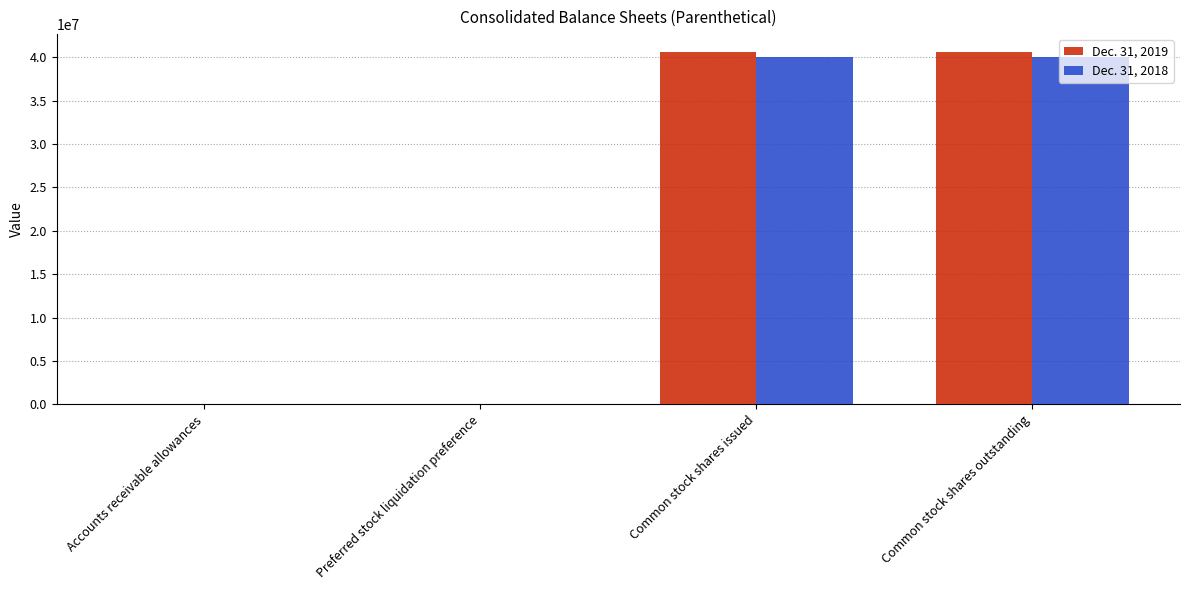

What is the total value across all series at Common stock shares outstanding?

80617000